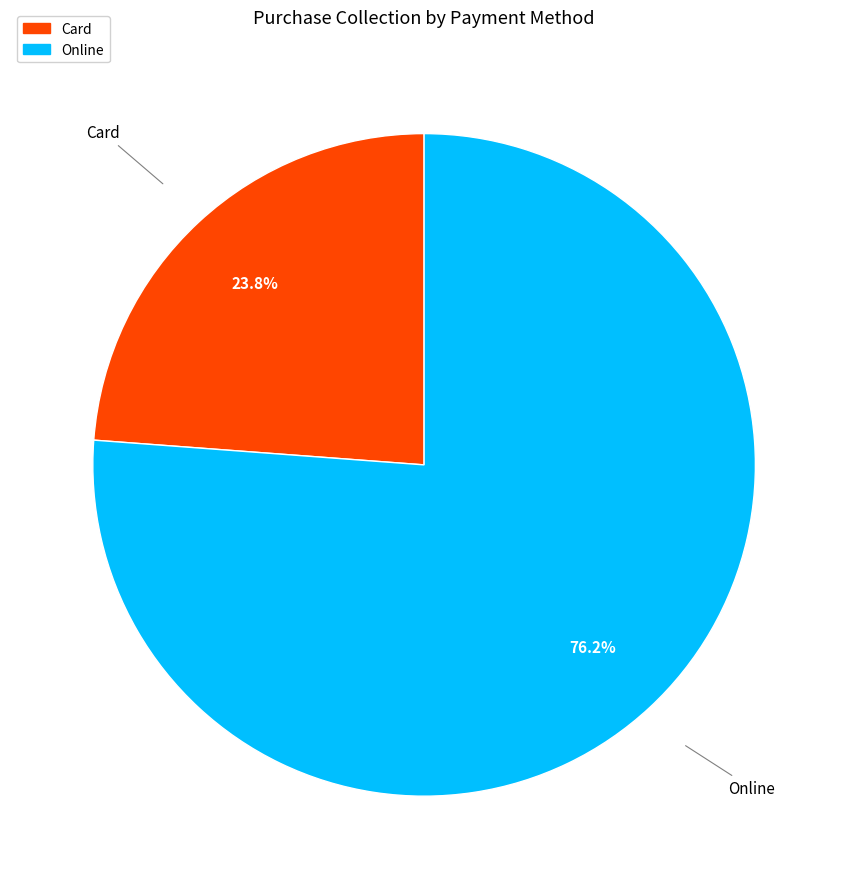

How many segments does this pie chart have?

2